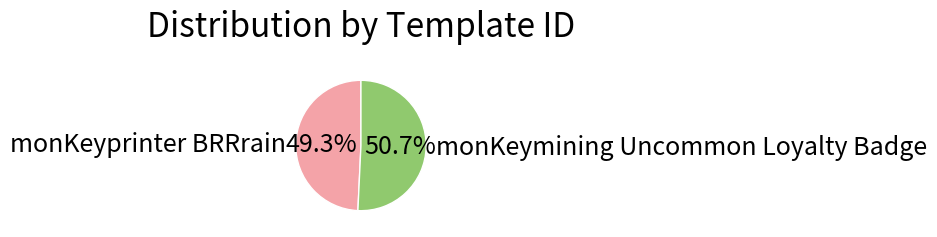

How many segments does this pie chart have?

2